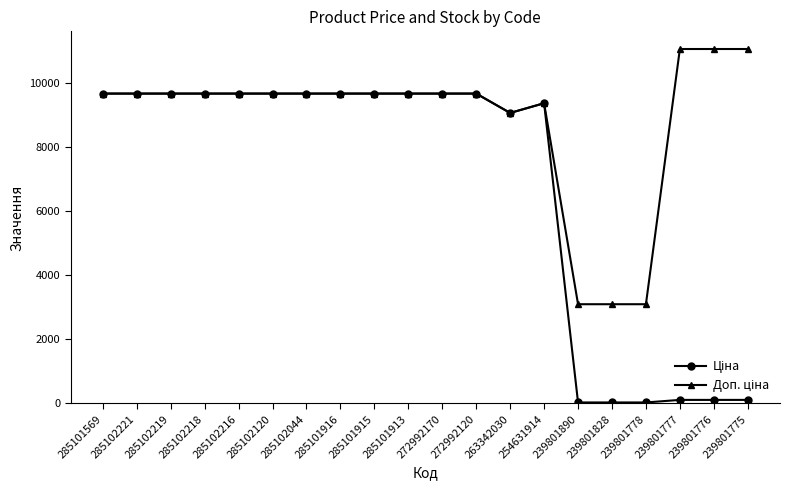

What position from the right is 239801890?

6